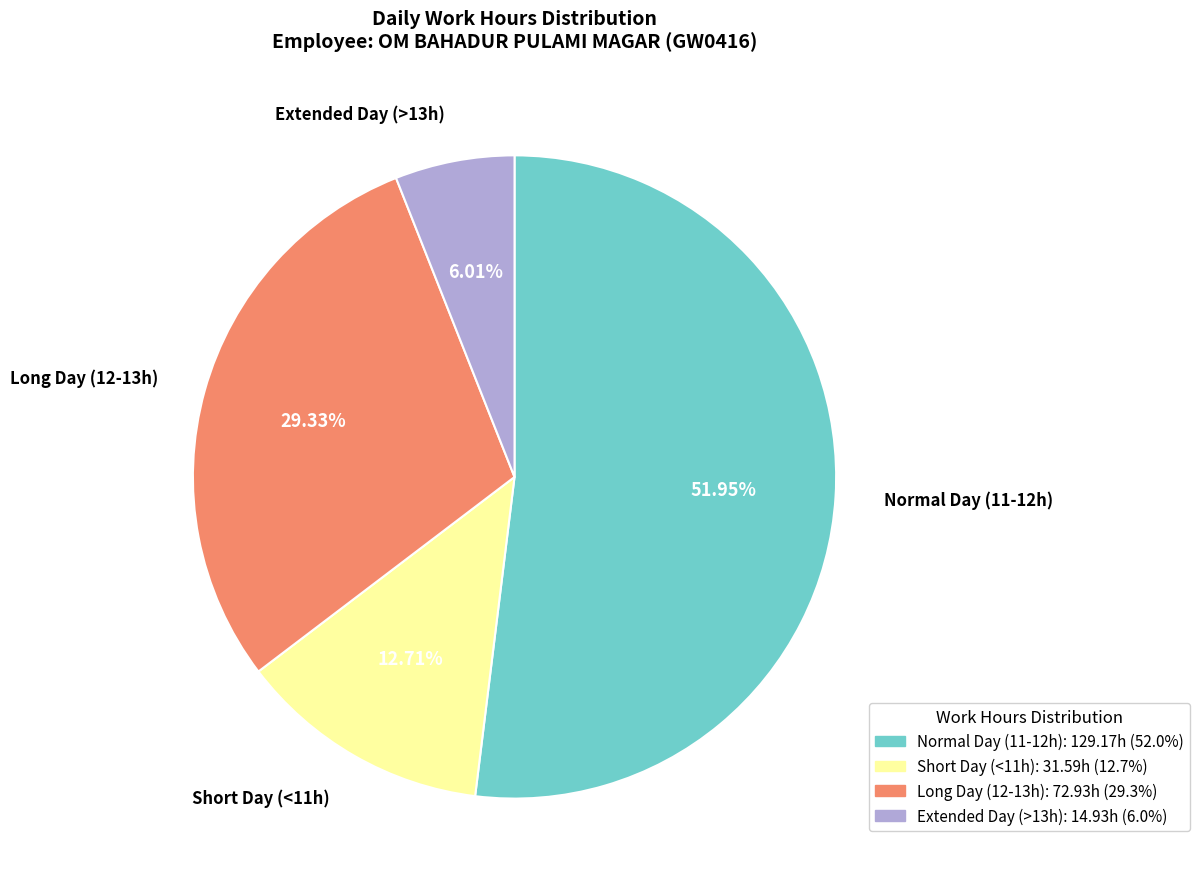

How many slices are in this pie chart?

4